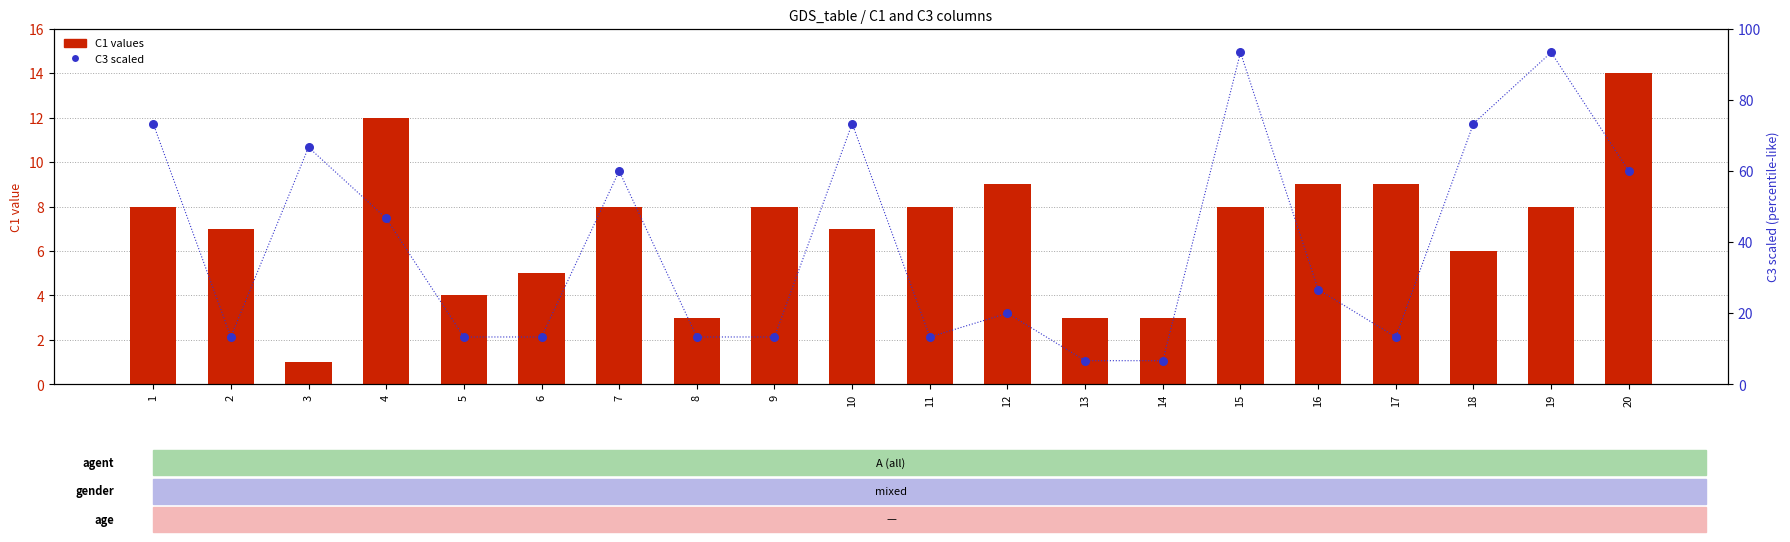

At which category is the sum across all series the highest?

15